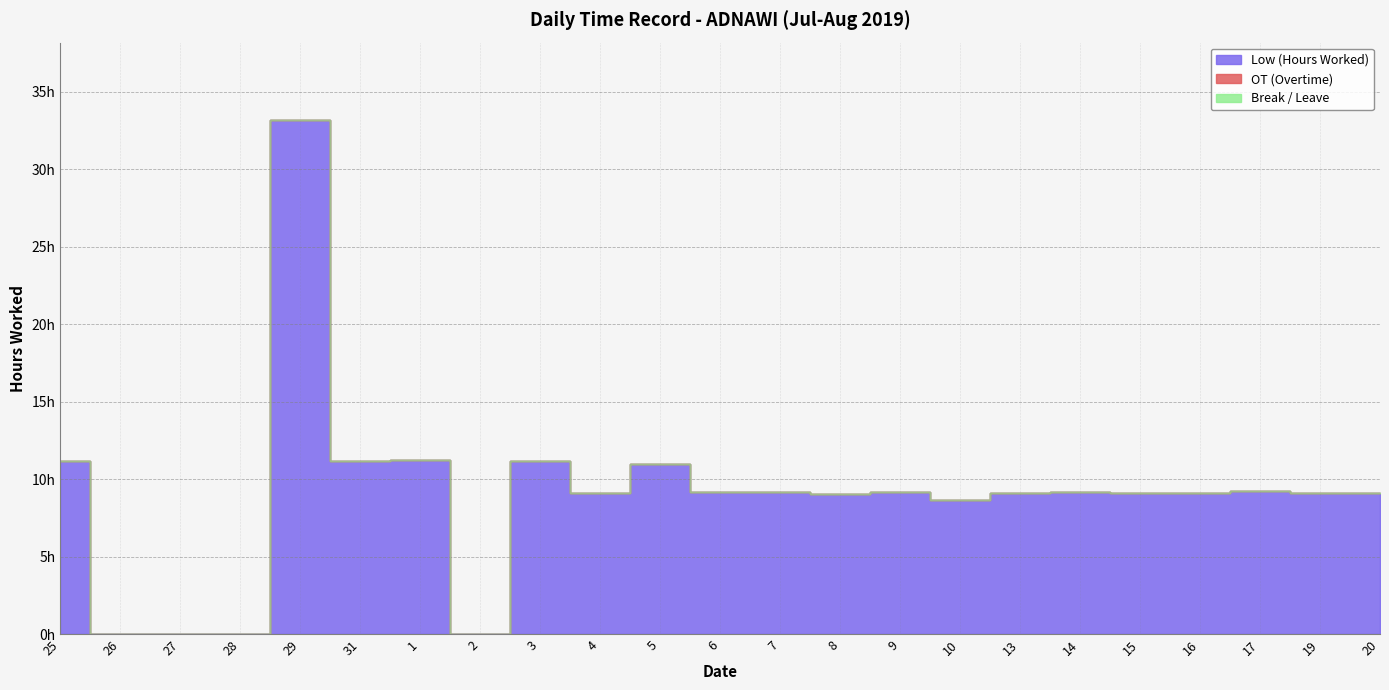

Which series has the largest range (max minus min)?

Low (Hours Worked)